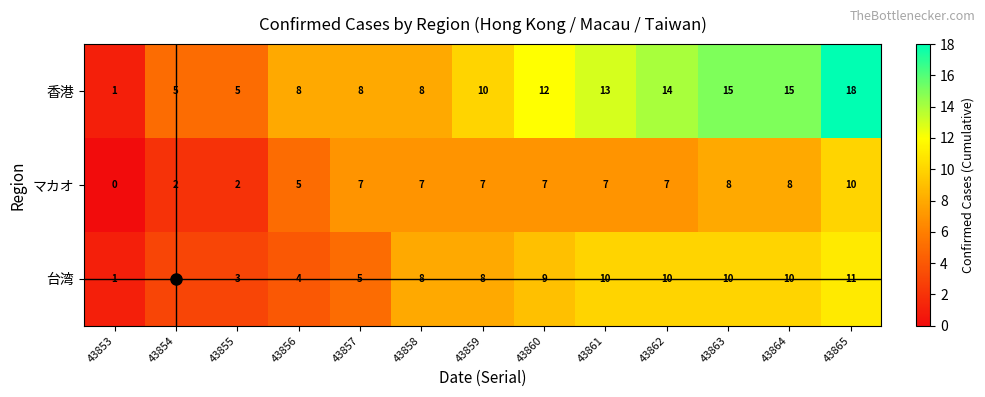

Which series has the largest range (max minus min)?

香港